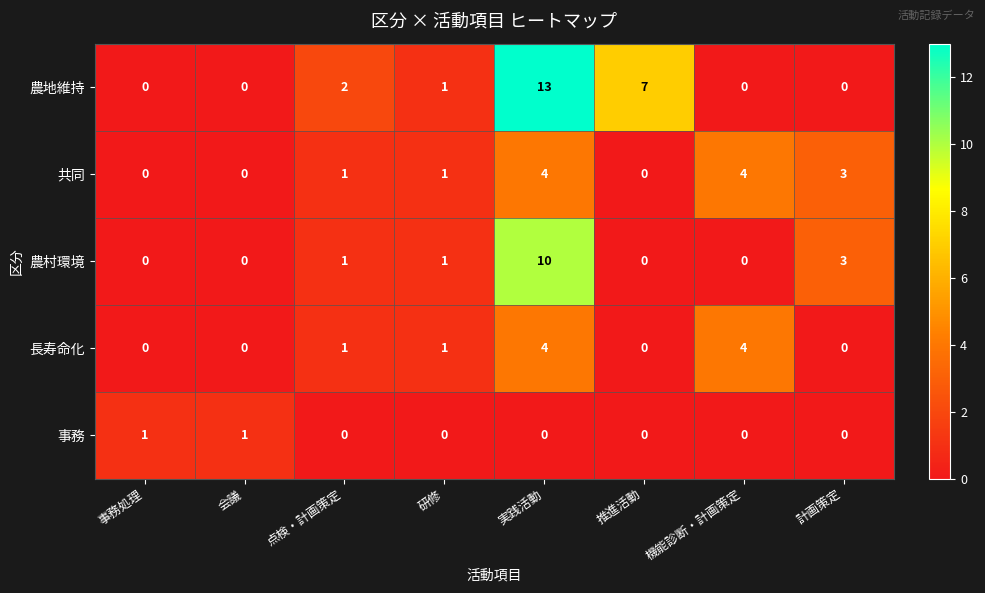

Which label corresponds to the largest value in the chart?

実践活動